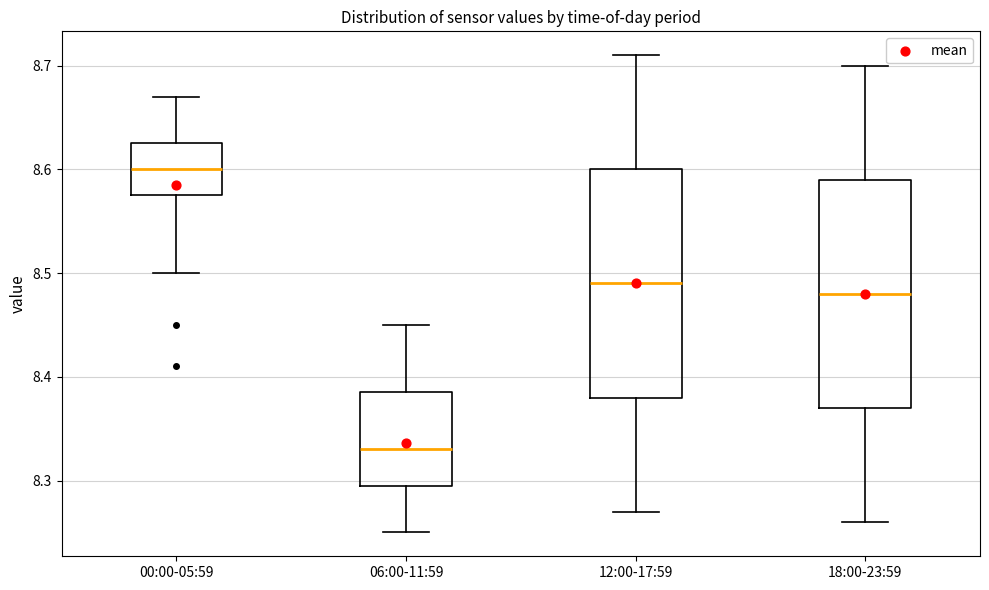

Where does the median line of the box for 18:00-23:59 sit on the y-axis? The values are not printed on the chart, so give them approximately, as read against the axis.

8.48